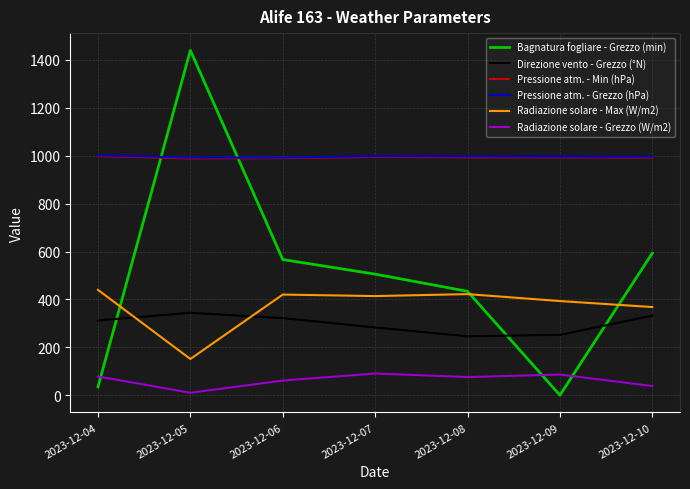

At which label does Radiazione solare - Max (W/m2) first exceed 413?

2023-12-04